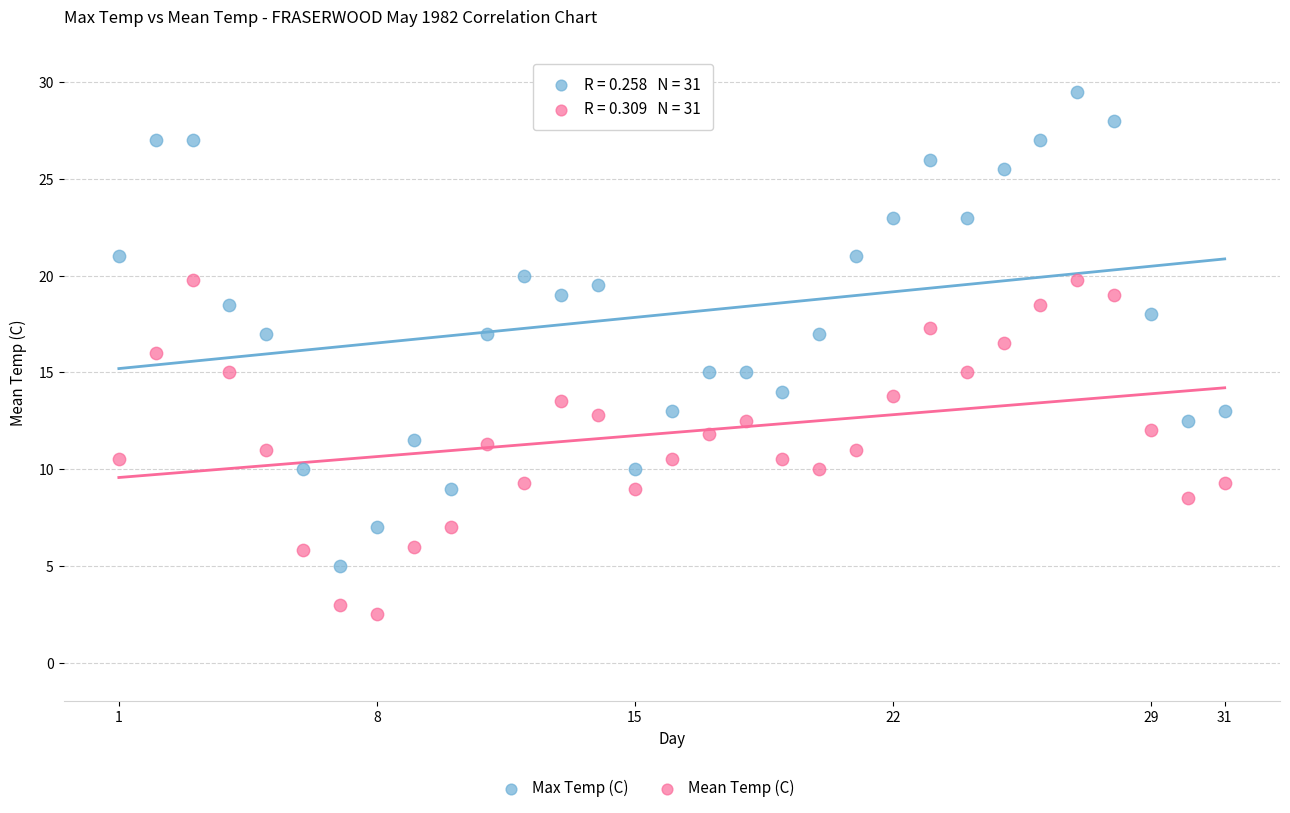

Which series contains the lowest Y value?

Mean Temp (C)